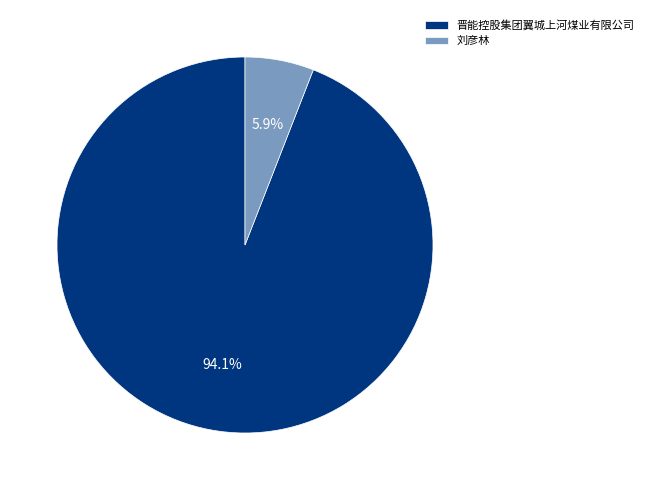

Rank the categories by value from highest to lowest.

晋能控股集团翼城上河煤业有限公司, 刘彦林